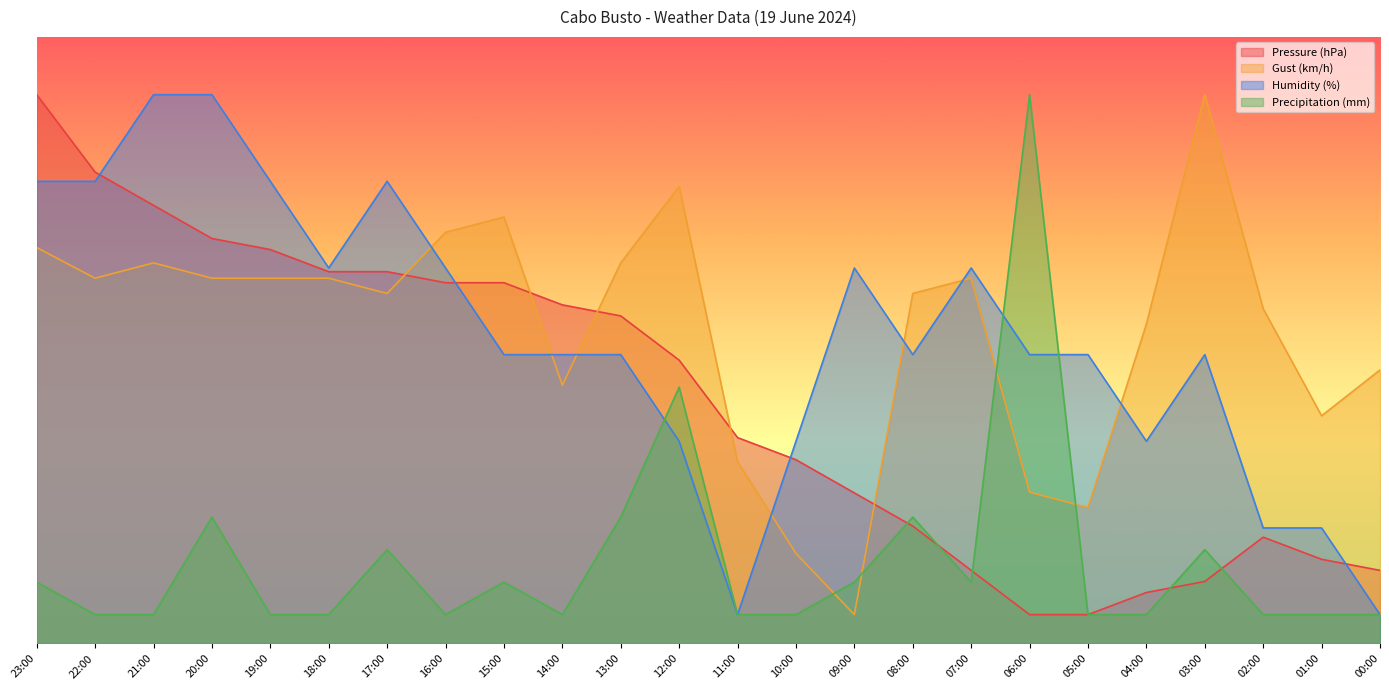

Reading left to right, extract all data points from this chart.

Pressure (hPa): 23:00=950.0	22:00=816.0	21:00=758.5	20:00=701.1	19:00=681.9	18:00=643.6	17:00=643.6	16:00=624.5	15:00=624.5	14:00=586.2	13:00=567.0	12:00=490.4	11:00=356.4	10:00=318.1	09:00=260.6	08:00=203.2	07:00=126.6	06:00=50.0	05:00=50.0	04:00=88.3	03:00=107.4	02:00=184.0	01:00=145.7	00:00=126.6
Gust (km/h): 23:00=685.3	22:00=632.4	21:00=658.8	20:00=632.4	19:00=632.4	18:00=632.4	17:00=605.9	16:00=711.8	15:00=738.2	14:00=447.1	13:00=658.8	12:00=791.2	11:00=314.7	10:00=155.9	09:00=50.0	08:00=605.9	07:00=632.4	06:00=261.8	05:00=235.3	04:00=552.9	03:00=950.0	02:00=579.4	01:00=394.1	00:00=473.5
Humidity (%): 23:00=800.0	22:00=800.0	21:00=950.0	20:00=950.0	19:00=800.0	18:00=650.0	17:00=800.0	16:00=650.0	15:00=500.0	14:00=500.0	13:00=500.0	12:00=350.0	11:00=50.0	10:00=350.0	09:00=650.0	08:00=500.0	07:00=650.0	06:00=500.0	05:00=500.0	04:00=350.0	03:00=500.0	02:00=200.0	01:00=200.0	00:00=50.0
Precipitation (mm): 23:00=106.2	22:00=50.0	21:00=50.0	20:00=218.8	19:00=50.0	18:00=50.0	17:00=162.5	16:00=50.0	15:00=106.2	14:00=50.0	13:00=218.8	12:00=443.8	11:00=50.0	10:00=50.0	09:00=106.2	08:00=218.8	07:00=106.2	06:00=950.0	05:00=50.0	04:00=50.0	03:00=162.5	02:00=50.0	01:00=50.0	00:00=50.0